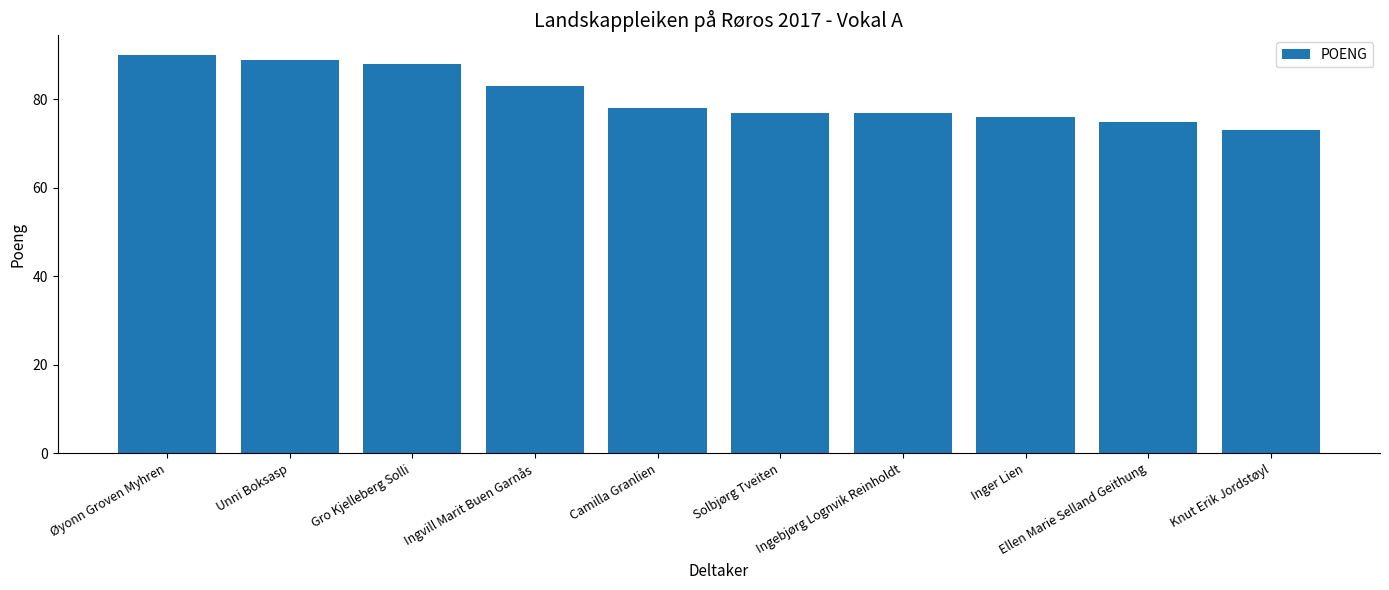

Which has a higher value, Inger Lien or Knut Erik Jordstøyl?

Inger Lien